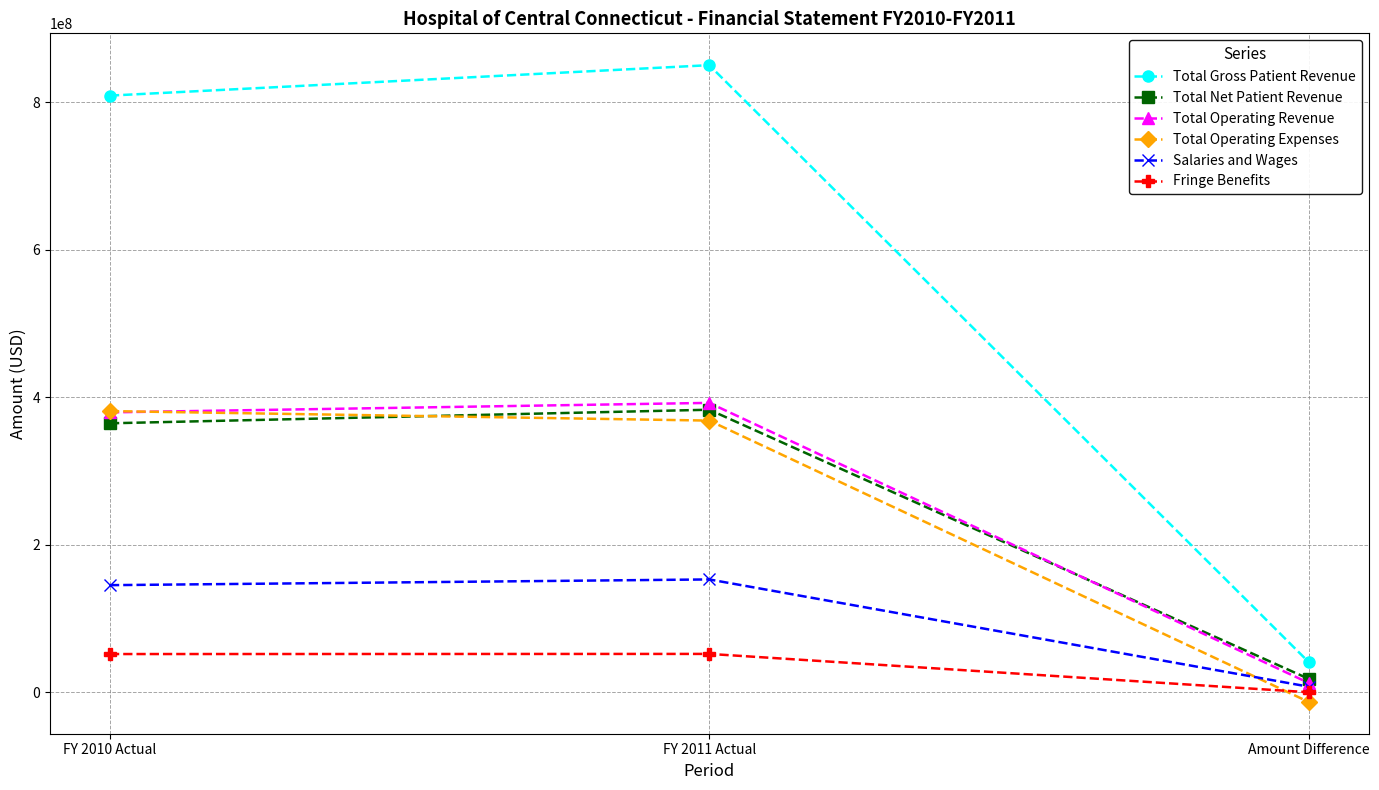

The value of Total Gross Patient Revenue at FY 2010 Actual is 809324847. True or false?

True